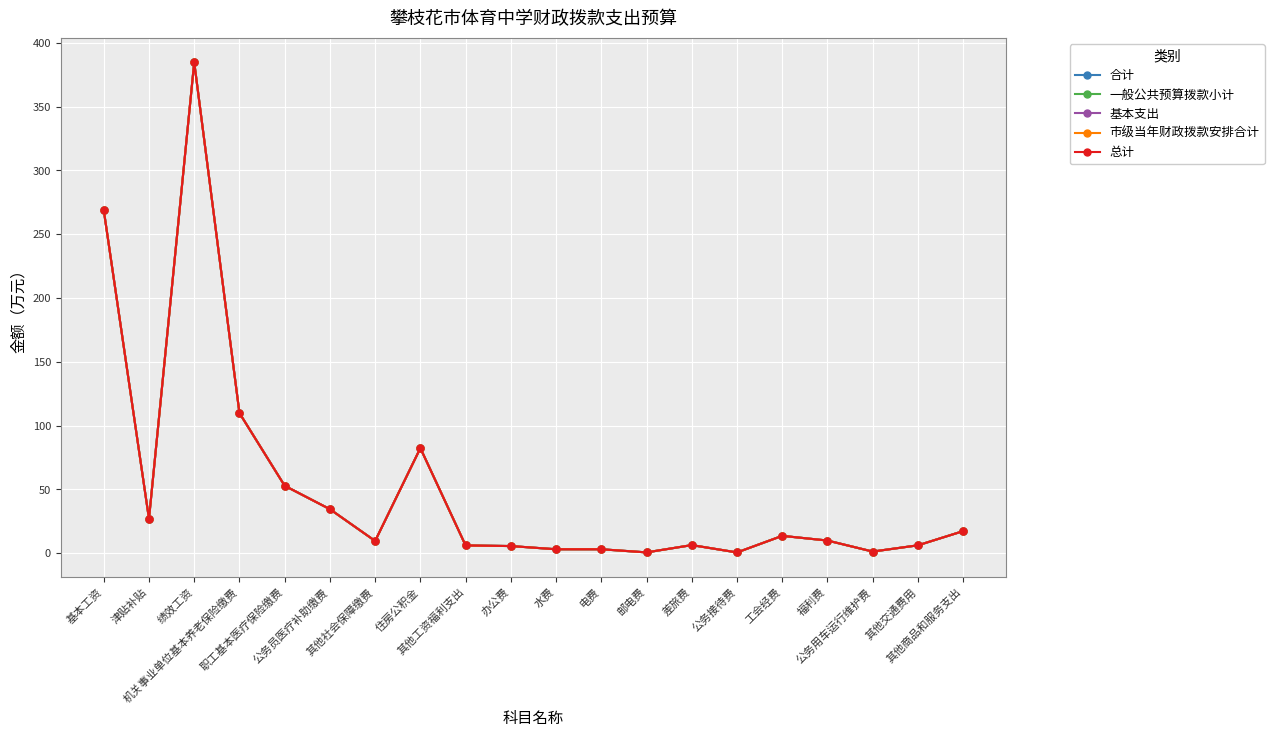

Which label corresponds to the largest value in the chart?

绩效工资